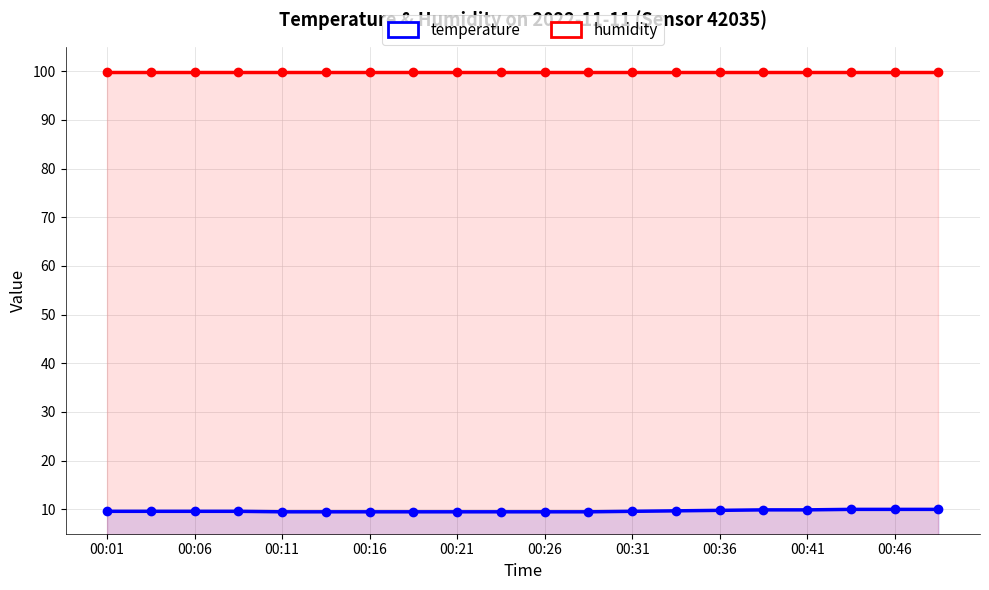

How many lines are shown in the chart?

2